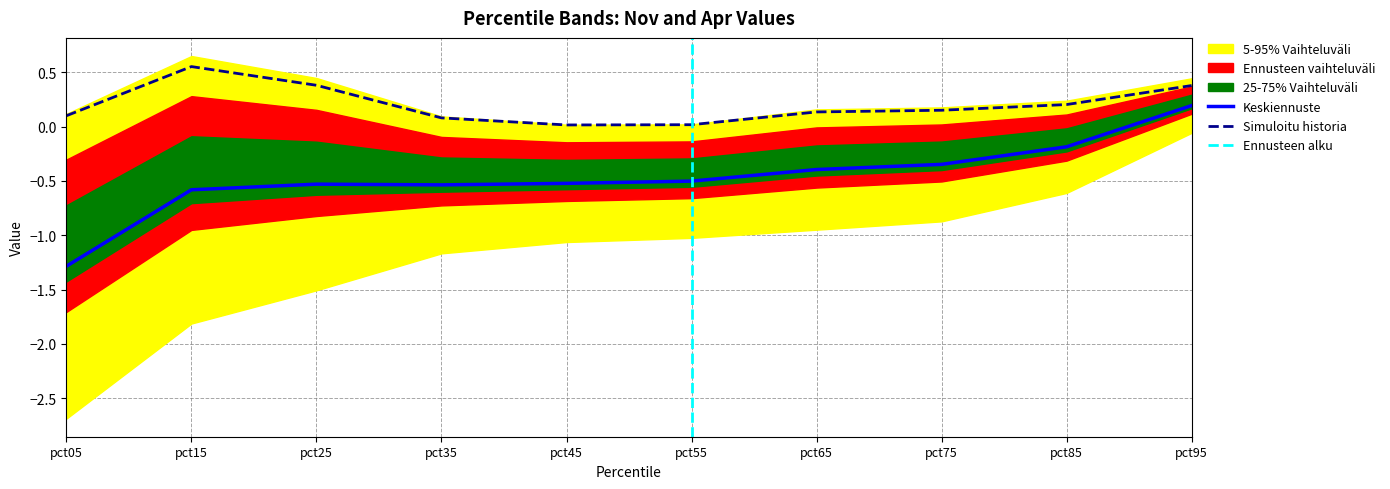

The value of Simuloitu historia at pct65 is 0.1. True or false?

True